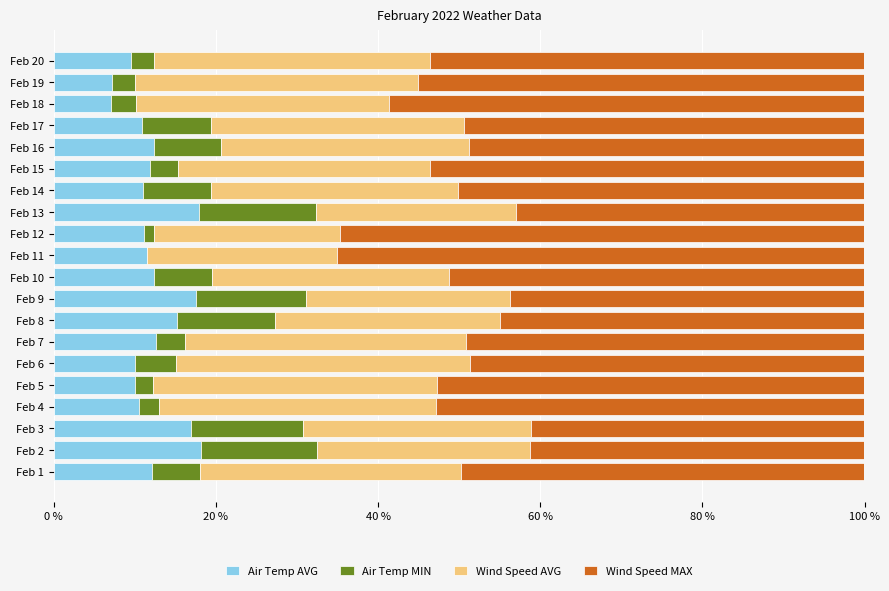

What are all the series names shown in the legend?

Air Temp AVG, Air Temp MIN, Wind Speed AVG, Wind Speed MAX